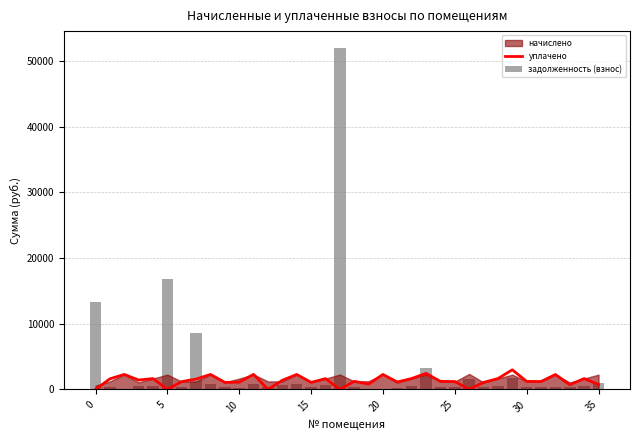

Are the bars grouped side by side (vs. stacked)?

Yes